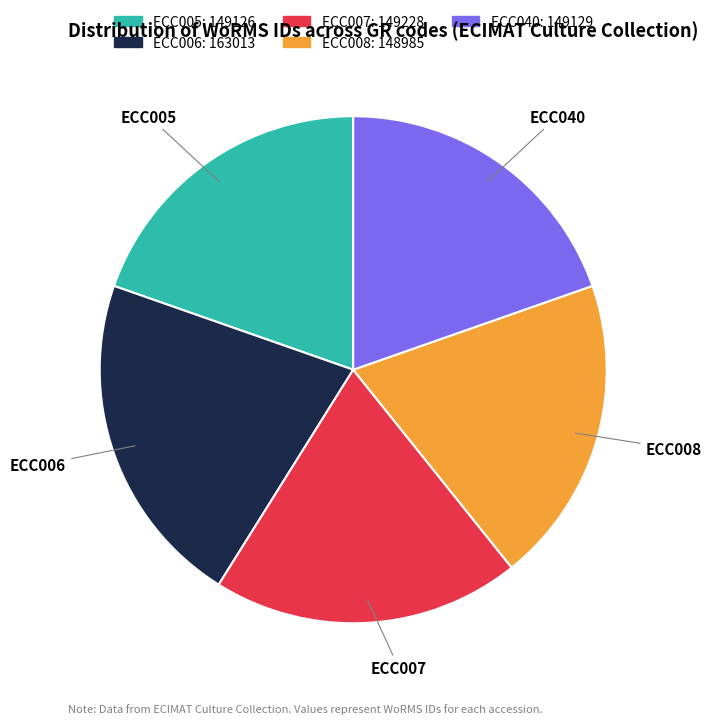

What is the ratio of the value at ECC007 to the value at ECC006?

0.9